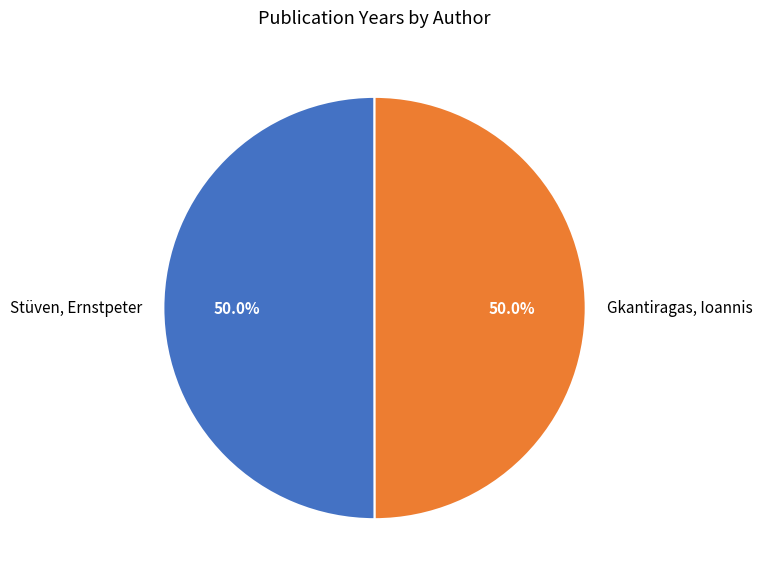

What is the ratio of the value at Gkantiragas, Ioannis to the value at Stüven, Ernstpeter?

1.0